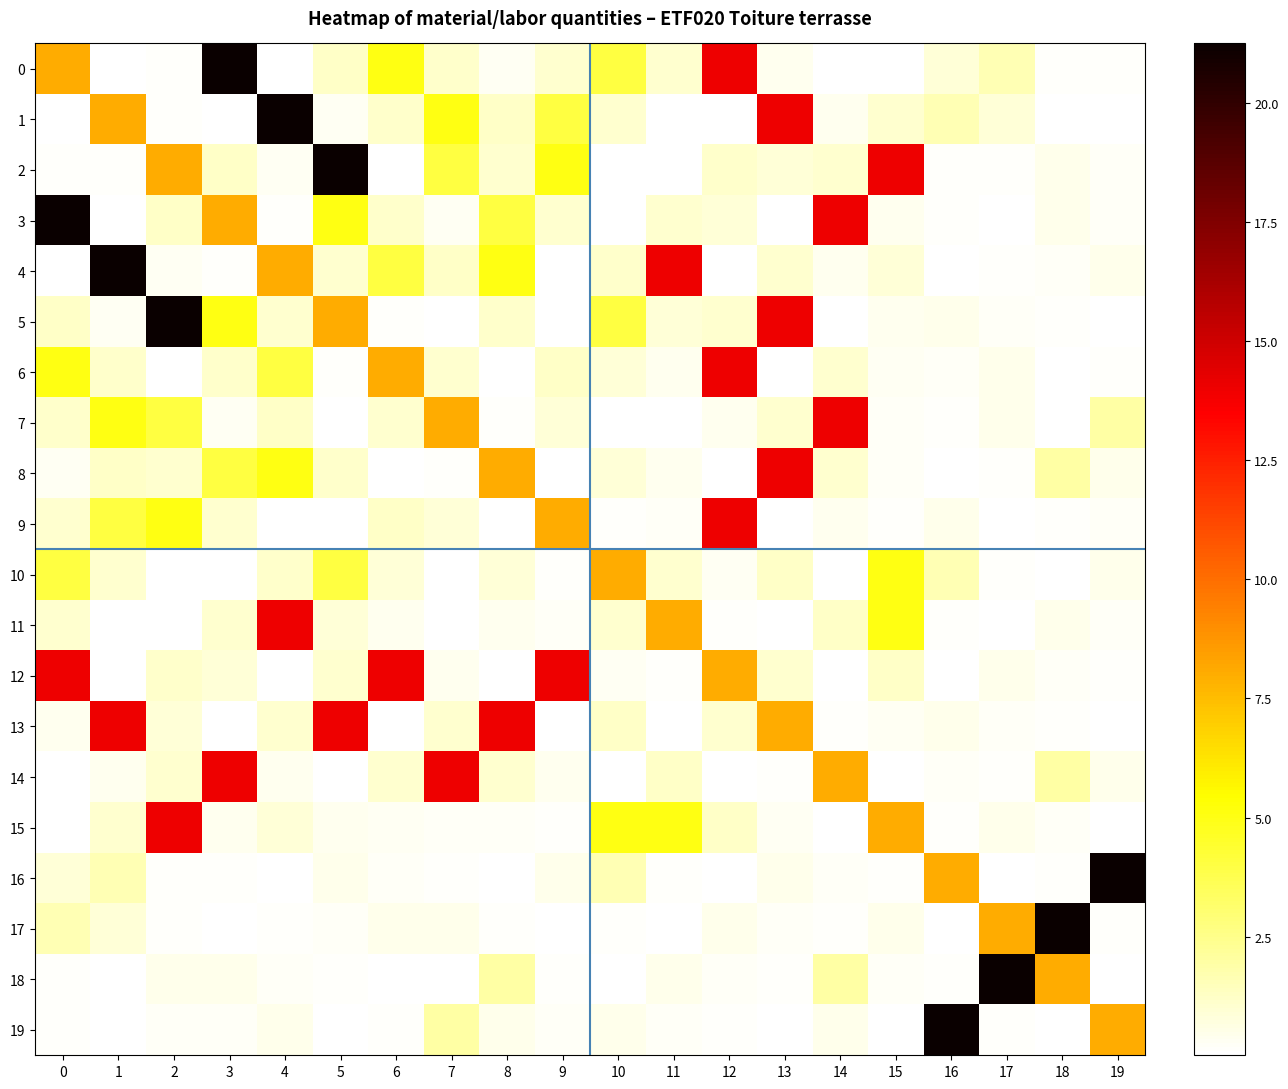

Reading left to right, transcribe all the data shown in this chart.

0: 0=8.0	1=0.0	2=0.1	3=21.2	4=0.0	5=1.2	6=5.0	7=1.1	8=0.3	9=1.1	10=4.0	11=1.1	12=14.0	13=0.4	14=0.1	15=0.1	16=0.9	17=1.7	18=0.1	19=0.1
1: 0=0.0	1=8.0	2=0.1	3=0.0	4=21.2	5=0.3	6=1.1	7=5.0	8=1.2	9=4.0	10=1.1	11=0.1	12=0.1	13=14.0	14=0.4	15=1.1	16=1.7	17=0.9	18=0.1	19=0.1
2: 0=0.1	1=0.1	2=8.0	3=1.2	4=0.3	5=21.2	6=0.0	7=4.0	8=1.1	9=5.0	10=0.1	11=0.1	12=1.1	13=0.9	14=1.1	15=14.0	16=0.1	17=0.1	18=0.5	19=0.2
3: 0=21.2	1=0.0	2=1.2	3=8.0	4=0.1	5=5.0	6=1.1	7=0.3	8=4.0	9=1.1	10=0.1	11=1.1	12=0.9	13=0.1	14=14.0	15=0.4	16=0.1	17=0.1	18=0.5	19=0.2
4: 0=0.0	1=21.2	2=0.3	3=0.1	4=8.0	5=1.1	6=4.0	7=1.2	8=5.0	9=0.1	10=1.1	11=14.0	12=0.1	13=1.1	14=0.4	15=0.9	16=0.1	17=0.1	18=0.2	19=0.5
5: 0=1.2	1=0.3	2=21.2	3=5.0	4=1.1	5=8.0	6=0.1	7=0.0	8=1.1	9=0.1	10=4.0	11=0.9	12=1.1	13=14.0	14=0.1	15=0.4	16=0.5	17=0.2	18=0.1	19=0.1
6: 0=5.0	1=1.1	2=0.0	3=1.1	4=4.0	5=0.1	6=8.0	7=1.1	8=0.1	9=1.2	10=0.9	11=0.4	12=14.0	13=0.1	14=1.1	15=0.3	16=0.2	17=0.5	18=0.1	19=0.1
7: 0=1.1	1=5.0	2=4.0	3=0.3	4=1.2	5=0.0	6=1.1	7=8.0	8=0.1	9=0.9	10=0.1	11=0.1	12=0.4	13=1.1	14=14.0	15=0.2	16=0.1	17=0.5	18=0.1	19=2.0
8: 0=0.3	1=1.2	2=1.1	3=4.0	4=5.0	5=1.1	6=0.1	7=0.1	8=8.0	9=0.0	10=0.9	11=0.4	12=0.1	13=14.0	14=1.1	15=0.2	16=0.1	17=0.1	18=2.0	19=0.5
9: 0=1.1	1=4.0	2=5.0	3=1.1	4=0.1	5=0.1	6=1.2	7=0.9	8=0.0	9=8.0	10=0.1	11=0.2	12=14.0	13=0.1	14=0.4	15=0.1	16=0.5	17=0.1	18=0.1	19=0.2
10: 0=4.0	1=1.1	2=0.1	3=0.1	4=1.1	5=4.0	6=0.9	7=0.1	8=0.9	9=0.1	10=8.0	11=1.1	12=0.3	13=1.2	14=0.0	15=5.0	16=1.7	17=0.1	18=0.1	19=0.5
11: 0=1.1	1=0.1	2=0.1	3=1.1	4=14.0	5=0.9	6=0.4	7=0.1	8=0.4	9=0.2	10=1.1	11=8.0	12=0.1	13=0.0	14=1.2	15=5.0	16=0.1	17=0.1	18=0.5	19=0.2
12: 0=14.0	1=0.1	2=1.1	3=0.9	4=0.1	5=1.1	6=14.0	7=0.4	8=0.1	9=14.0	10=0.3	11=0.1	12=8.0	13=1.1	14=0.0	15=1.2	16=0.1	17=0.5	18=0.2	19=0.1
13: 0=0.4	1=14.0	2=0.9	3=0.1	4=1.1	5=14.0	6=0.1	7=1.1	8=14.0	9=0.1	10=1.2	11=0.0	12=1.1	13=8.0	14=0.1	15=0.3	16=0.5	17=0.2	18=0.1	19=0.1
14: 0=0.1	1=0.4	2=1.1	3=14.0	4=0.4	5=0.1	6=1.1	7=14.0	8=1.1	9=0.4	10=0.0	11=1.2	12=0.0	13=0.1	14=8.0	15=0.1	16=0.2	17=0.1	18=2.0	19=0.5
15: 0=0.1	1=1.1	2=14.0	3=0.4	4=0.9	5=0.4	6=0.3	7=0.2	8=0.2	9=0.1	10=5.0	11=5.0	12=1.2	13=0.3	14=0.1	15=8.0	16=0.1	17=0.5	18=0.2	19=0.1
16: 0=0.9	1=1.7	2=0.1	3=0.1	4=0.1	5=0.5	6=0.2	7=0.1	8=0.1	9=0.5	10=1.7	11=0.1	12=0.1	13=0.5	14=0.2	15=0.1	16=8.0	17=0.0	18=0.1	19=21.2
17: 0=1.7	1=0.9	2=0.1	3=0.1	4=0.1	5=0.2	6=0.5	7=0.5	8=0.1	9=0.1	10=0.1	11=0.1	12=0.5	13=0.2	14=0.1	15=0.5	16=0.0	17=8.0	18=21.2	19=0.1
18: 0=0.1	1=0.1	2=0.5	3=0.5	4=0.2	5=0.1	6=0.1	7=0.1	8=2.0	9=0.1	10=0.1	11=0.5	12=0.2	13=0.1	14=2.0	15=0.2	16=0.1	17=21.2	18=8.0	19=0.0
19: 0=0.1	1=0.1	2=0.2	3=0.2	4=0.5	5=0.1	6=0.1	7=2.0	8=0.5	9=0.2	10=0.5	11=0.2	12=0.1	13=0.1	14=0.5	15=0.1	16=21.2	17=0.1	18=0.0	19=8.0